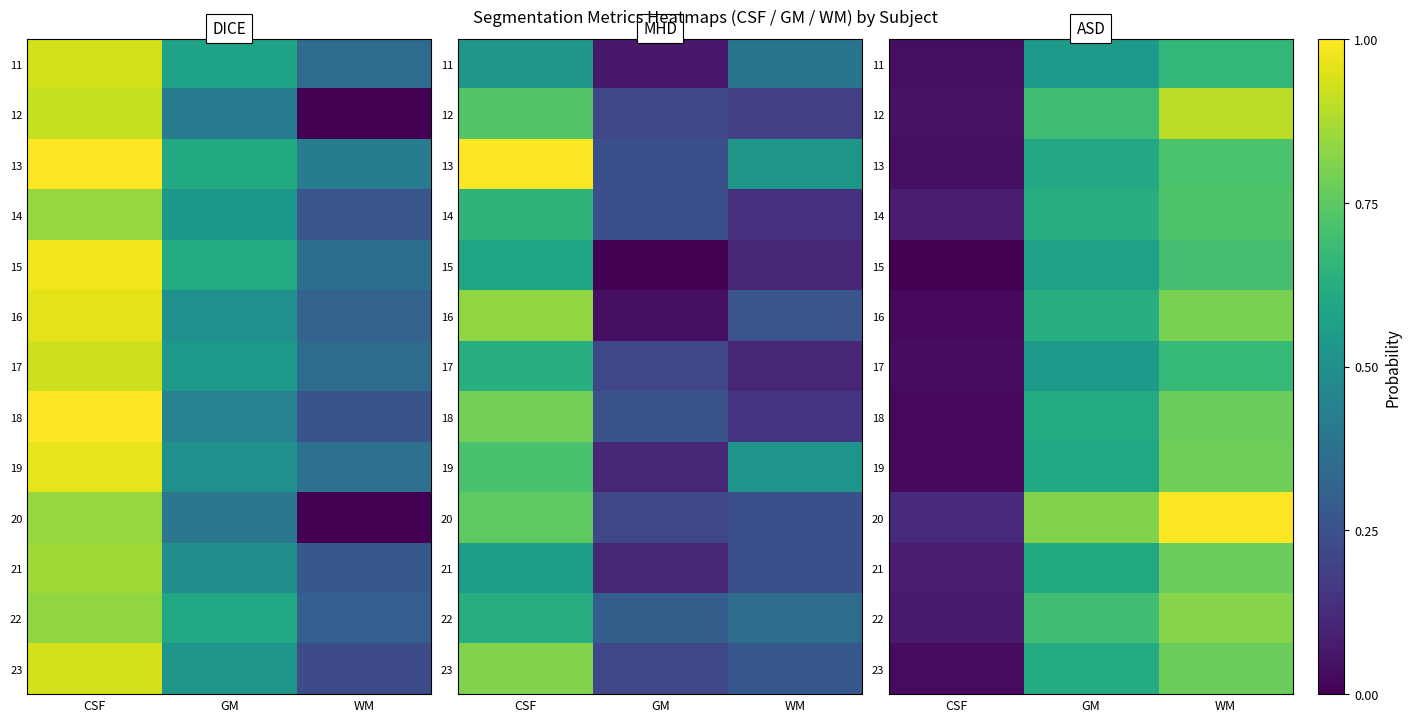

Which label corresponds to the smallest value in the chart?

CSF